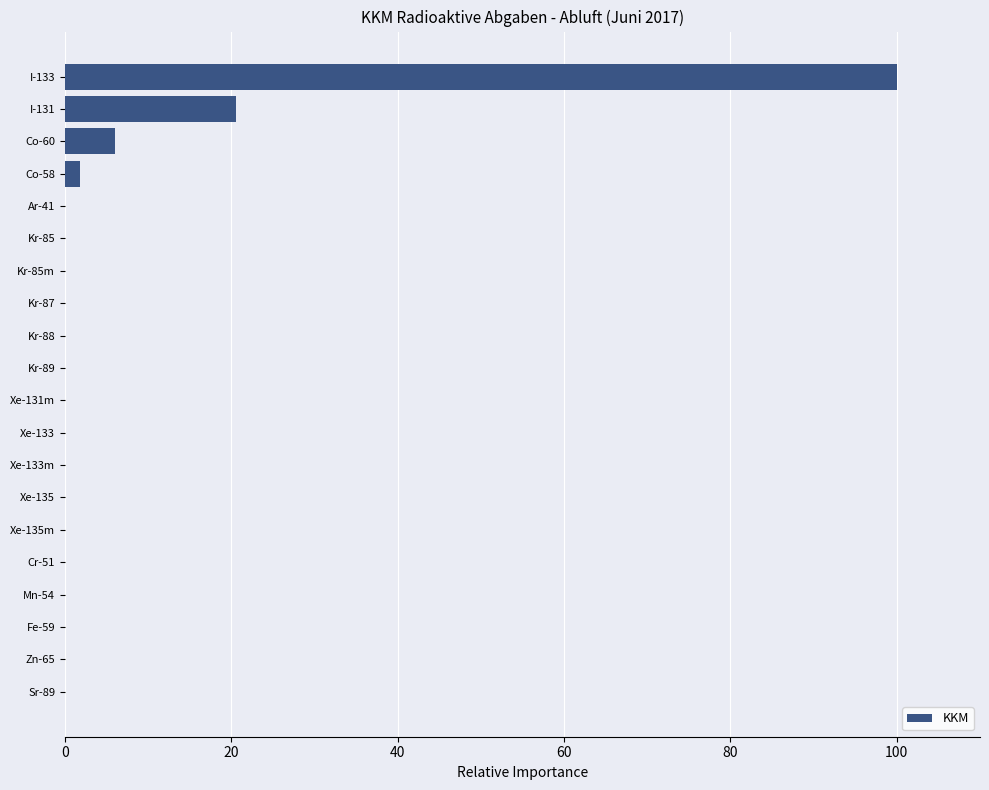

Where is the data nearest to the value 50?

I-131